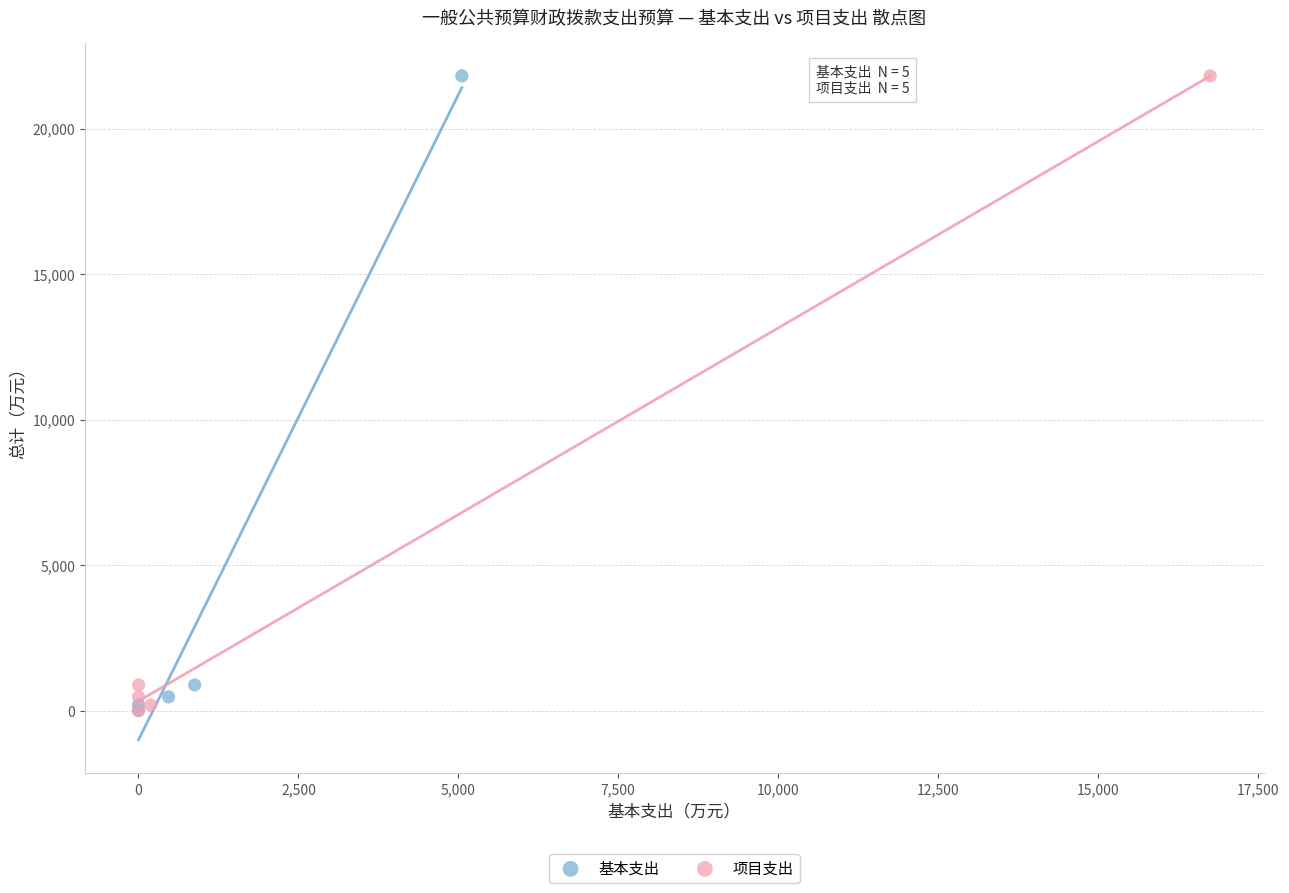

What are all the series names shown in the legend?

基本支出, 项目支出